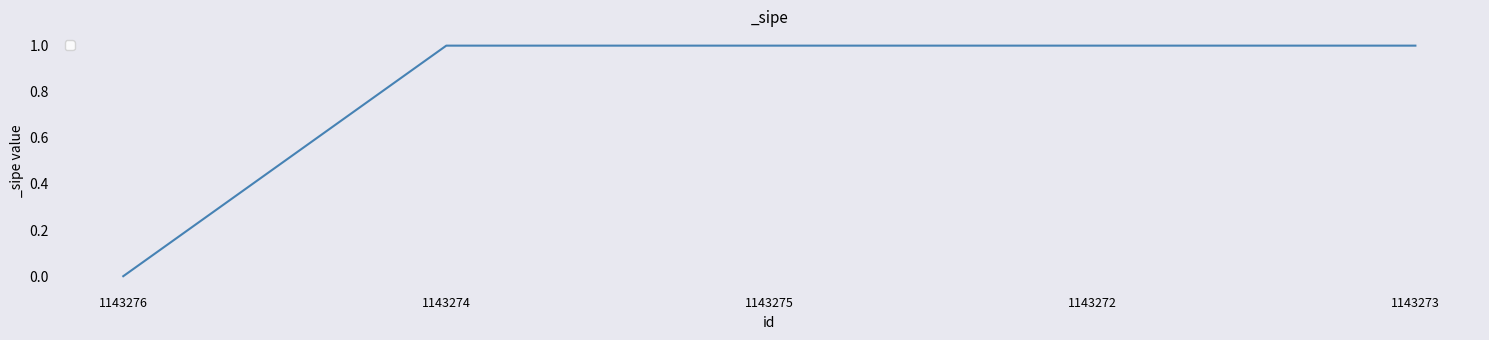

Reading right to left, list all the values displayed in this chart.

1	1	1	1	0